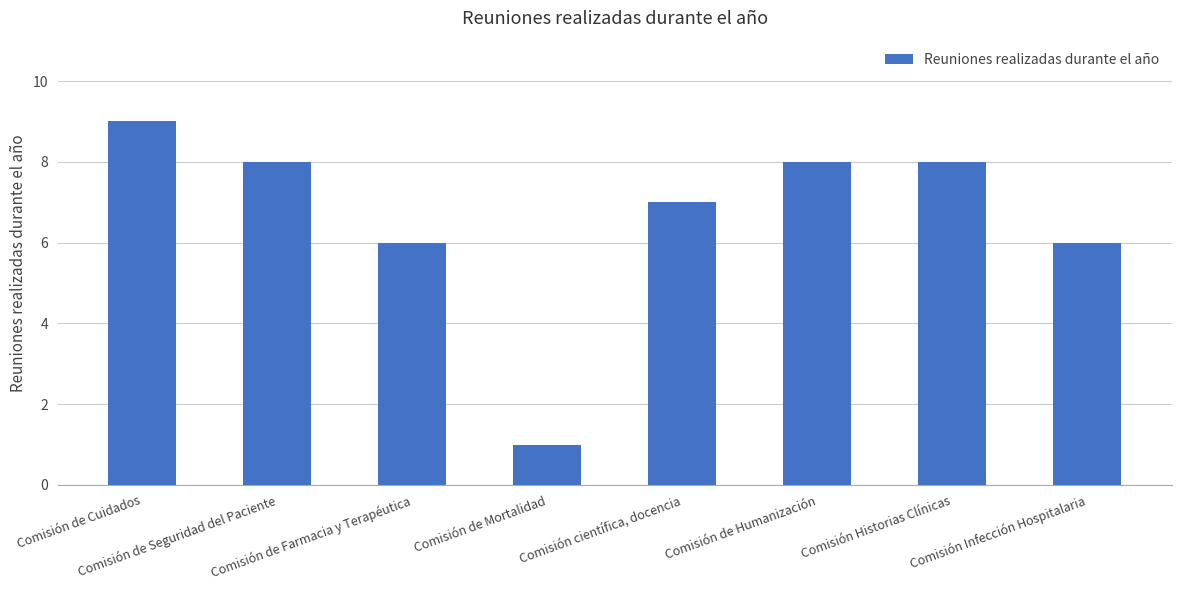

Which label corresponds to the largest value in the chart?

Comisión de Cuidados